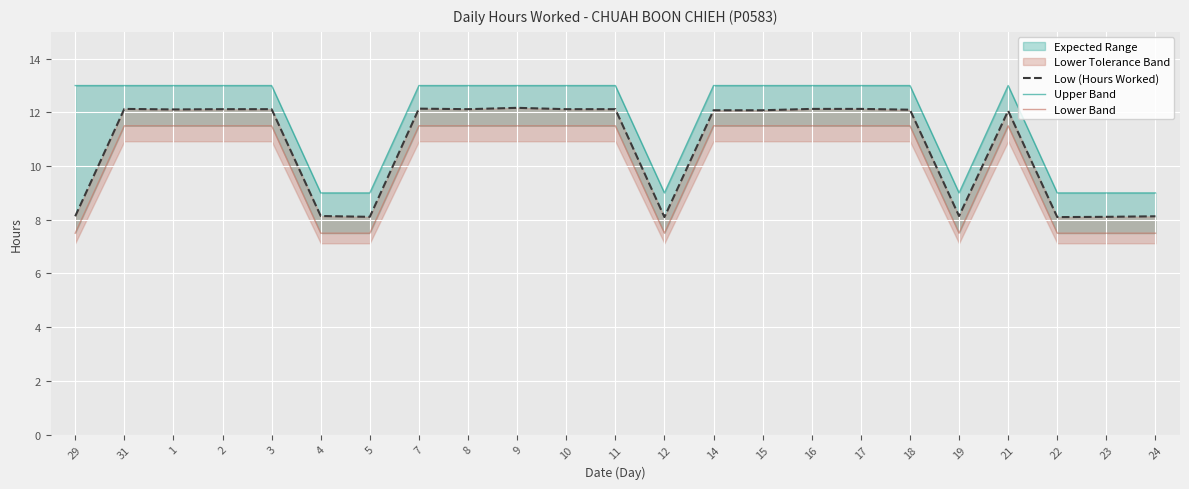

Which series has the largest total across all categories?

Upper Band